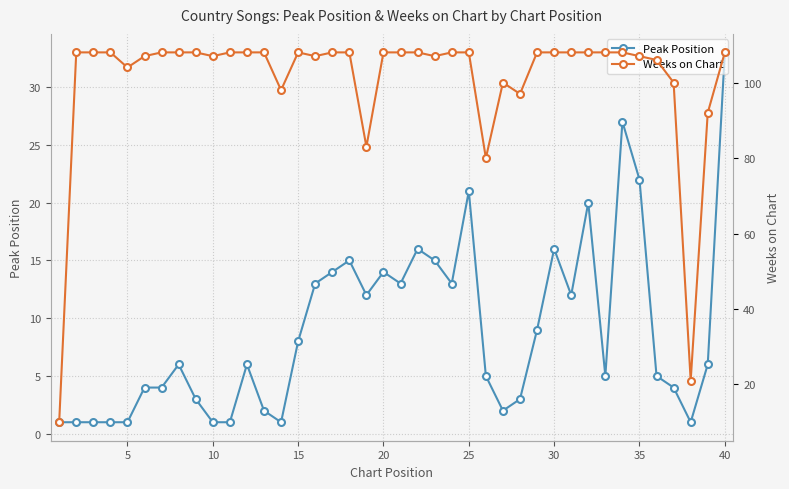

List the series in order of their overall mean, lowest first.

Peak Position, Weeks on Chart